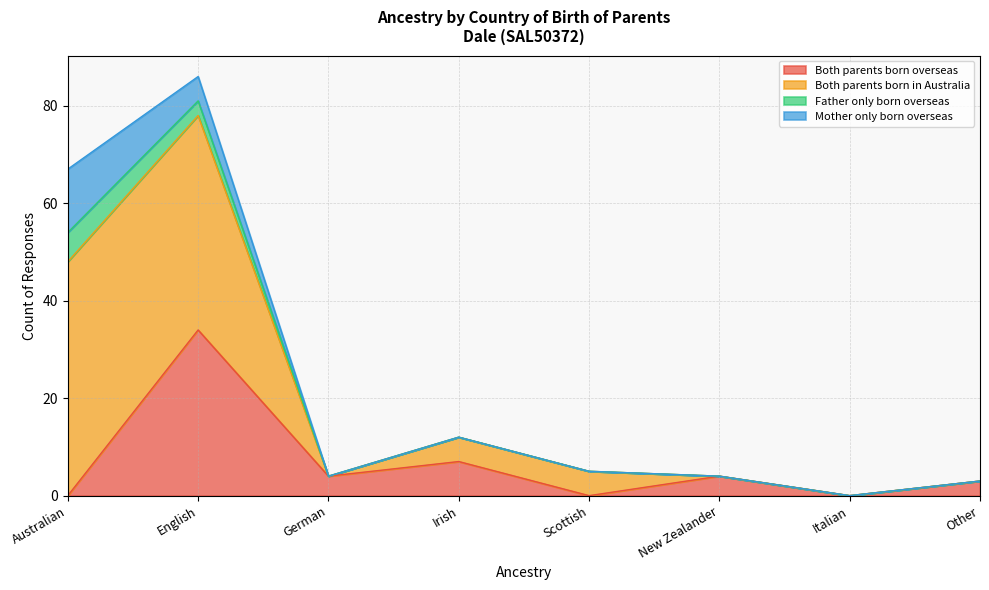

Which series has the largest range (max minus min)?

Both parents born in Australia